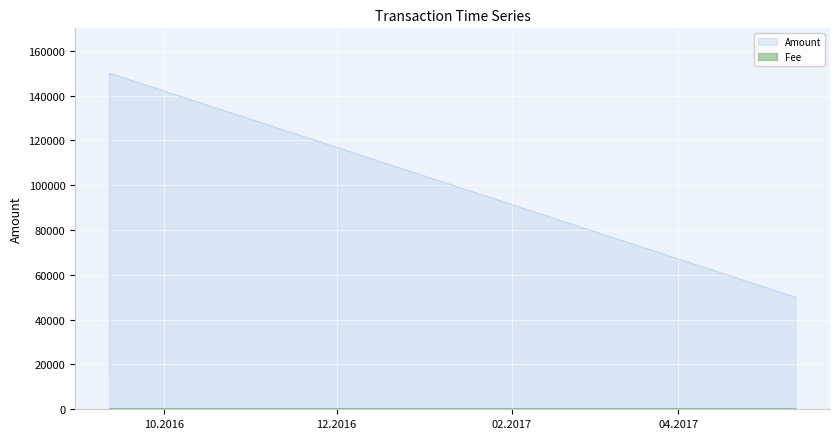

What value does the Fee series have at 2016-09-11 15:29:49?

1